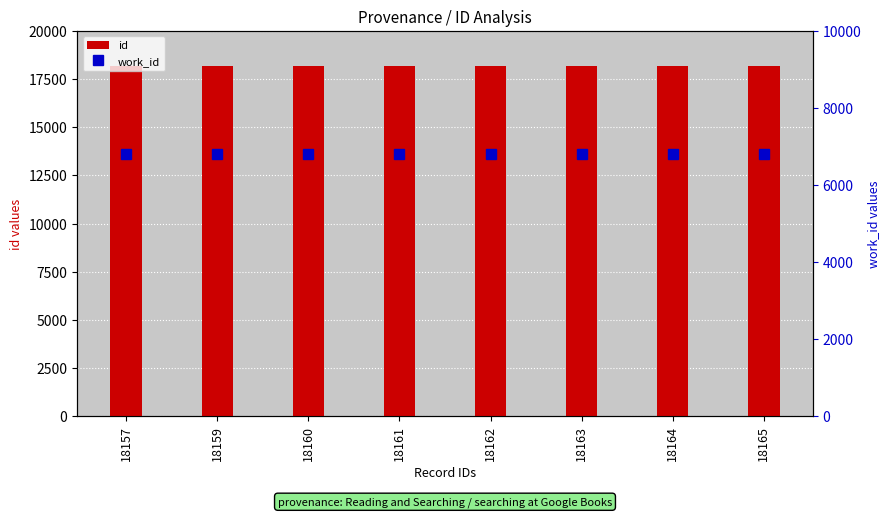

What is the sum of all id values?

145291